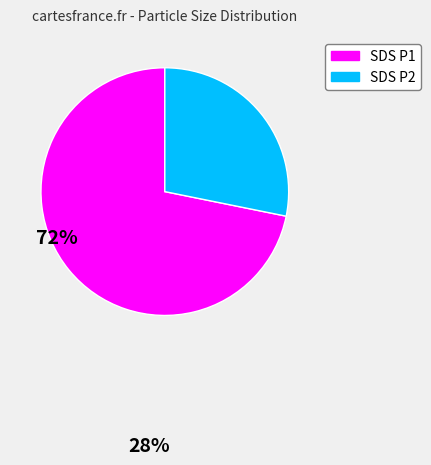

Does any single category account for the majority?

Yes